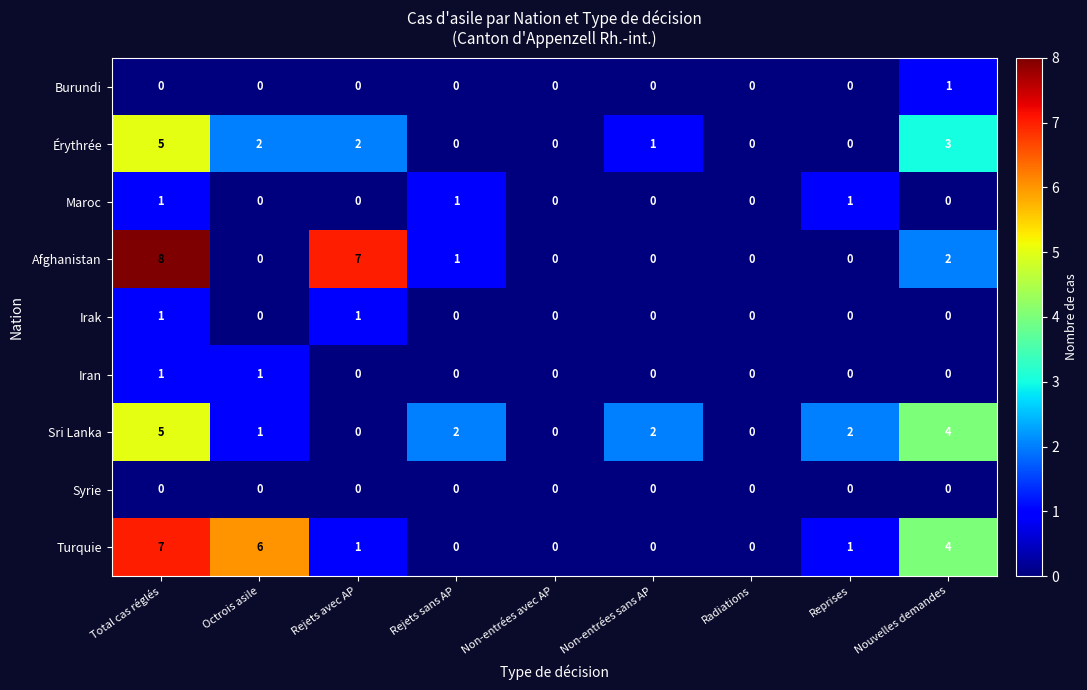

What is the total value across all series at Rejets avec AP?

11